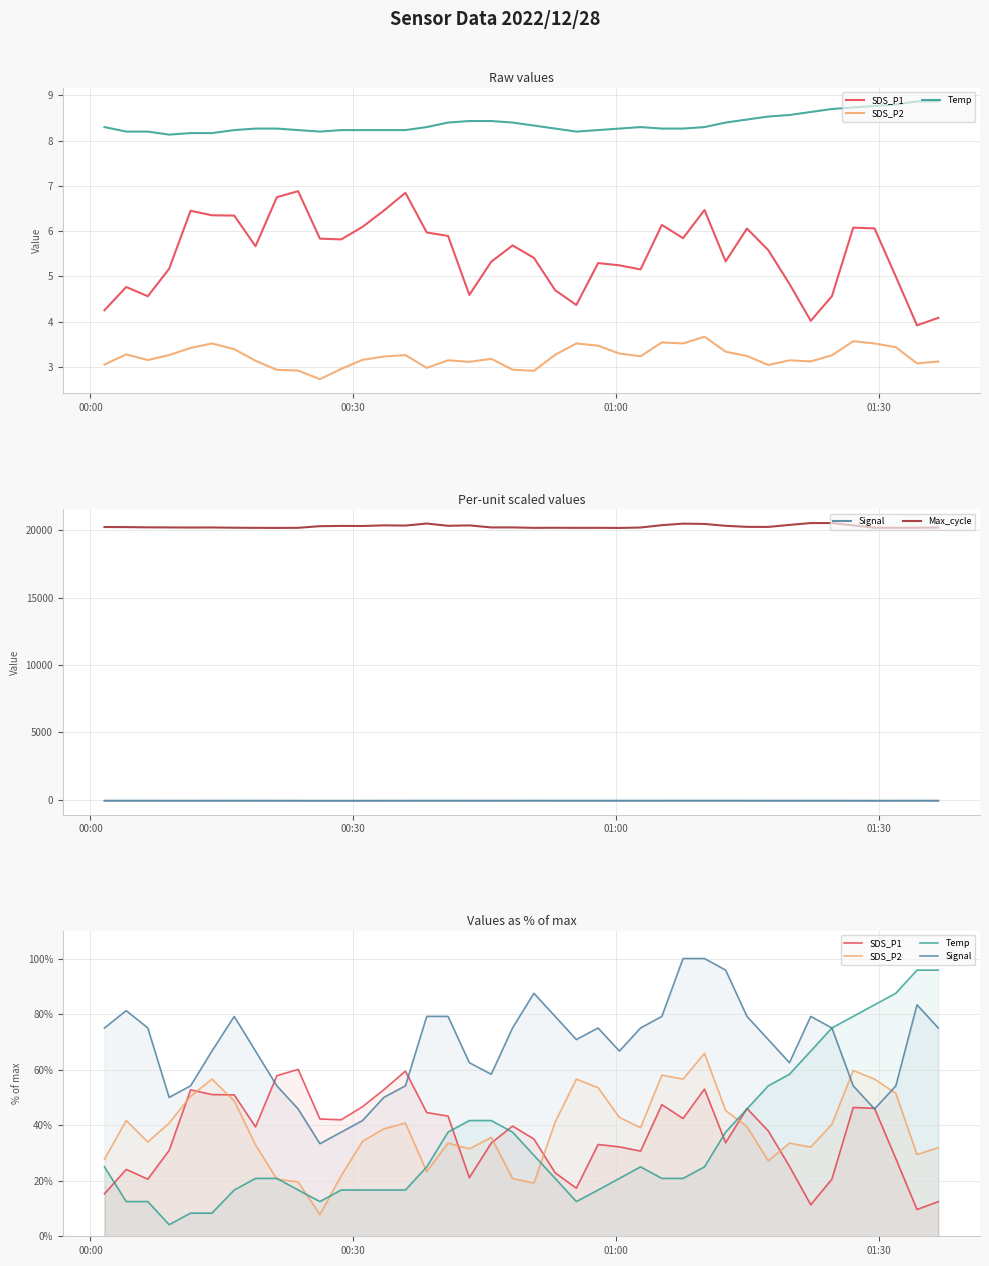

True or false: Signal and Temp intersect in this chart.

True